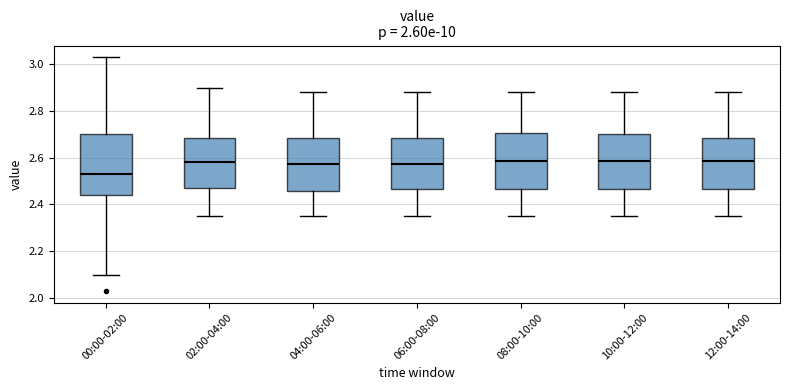

Reading left to right, read every box against the y-axis: the position of its median line, the range the box covers, and the ends of its whiskers. The values are not printed on the chart, so give them approximately, as read against the axis.

00:00-02:00: median 2.54, box 2.44 to 2.70, whiskers 2.10 to 3.04
02:00-04:00: median 2.58, box 2.48 to 2.68, whiskers 2.36 to 2.90
04:00-06:00: median 2.58, box 2.46 to 2.68, whiskers 2.36 to 2.88
06:00-08:00: median 2.58, box 2.46 to 2.68, whiskers 2.36 to 2.88
08:00-10:00: median 2.58, box 2.46 to 2.70, whiskers 2.36 to 2.88
10:00-12:00: median 2.58, box 2.46 to 2.70, whiskers 2.36 to 2.88
12:00-14:00: median 2.58, box 2.46 to 2.68, whiskers 2.36 to 2.88